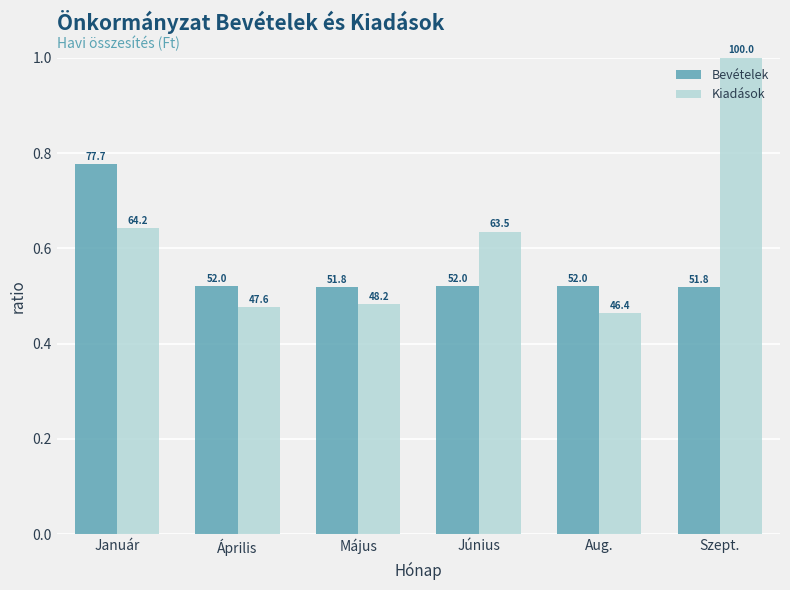

What are all the series names shown in the legend?

Bevételek, Kiadások